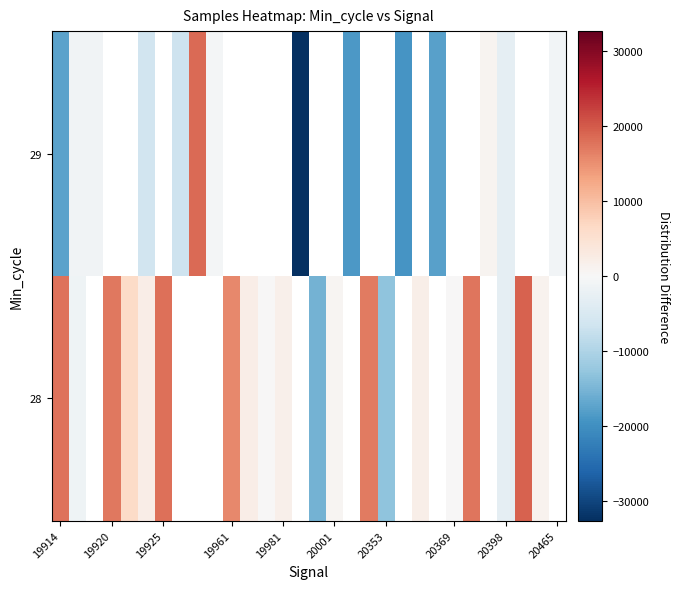

How many distinct data groups are displayed?

2